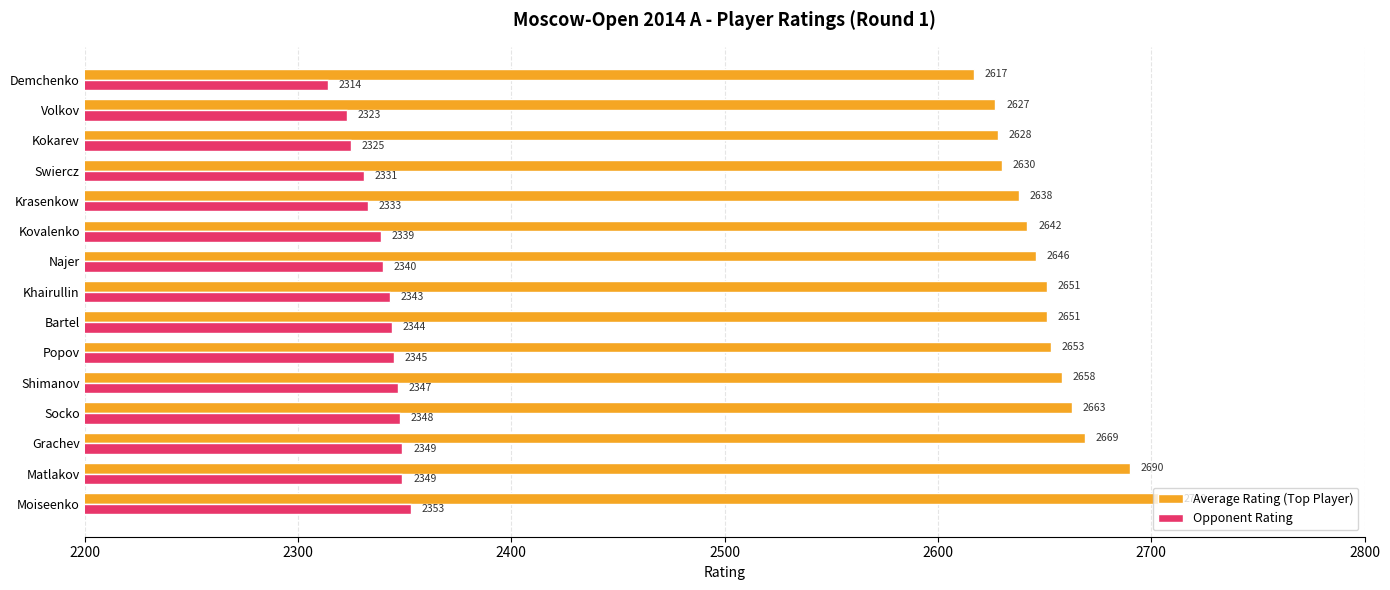

At how many categories does at least one series exceed 2377?

15